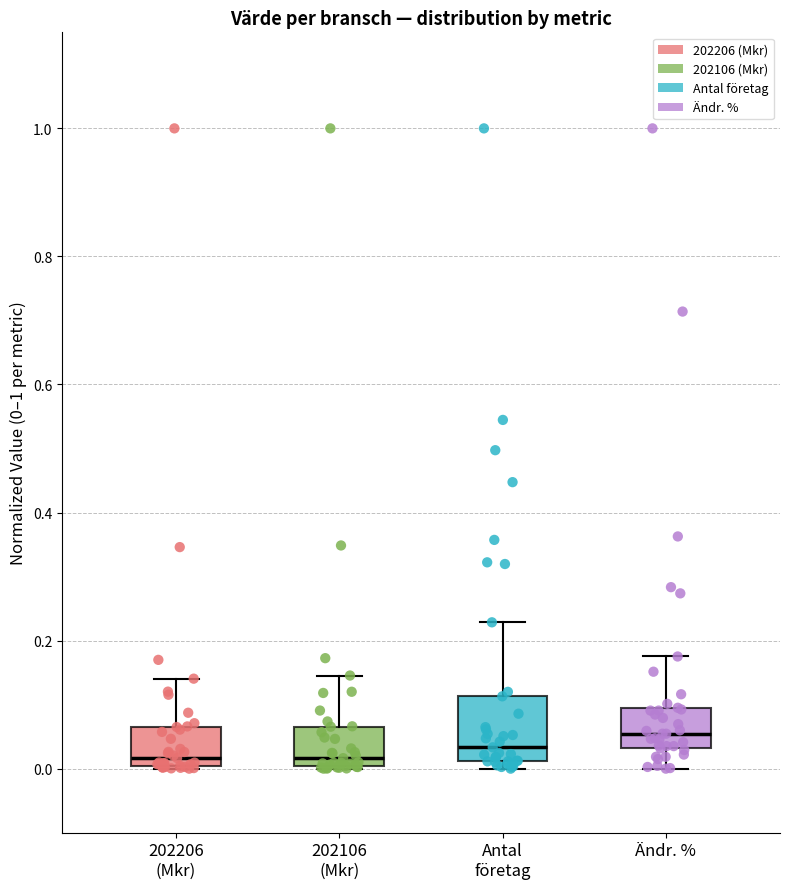

Which box's median line is the highest?

Ändr. %